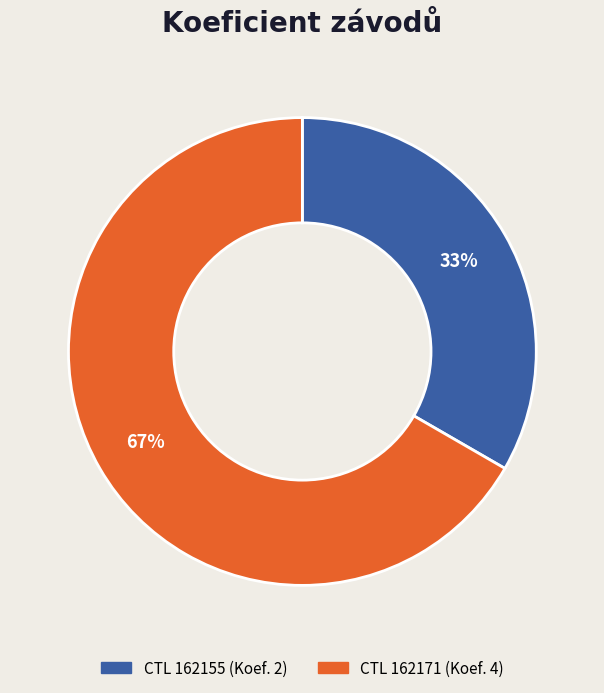

To the nearest percent, what is the average slice percentage?

50%